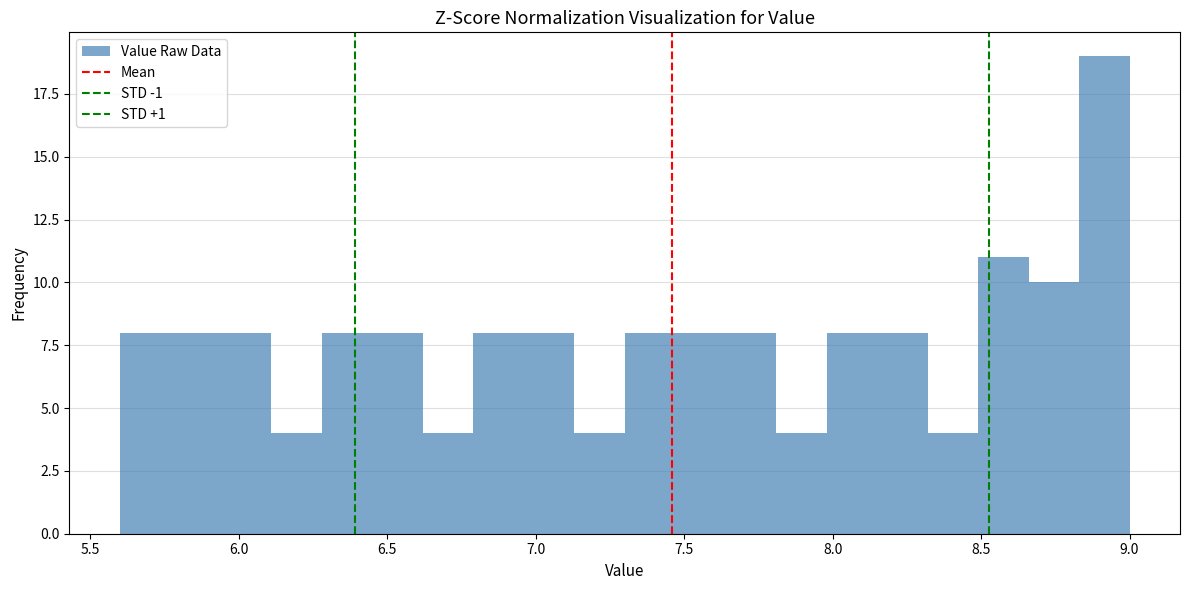

Around what value on the x-axis is the tallest bar? Give the approximate position of its centre, as read against the axis.

8.90